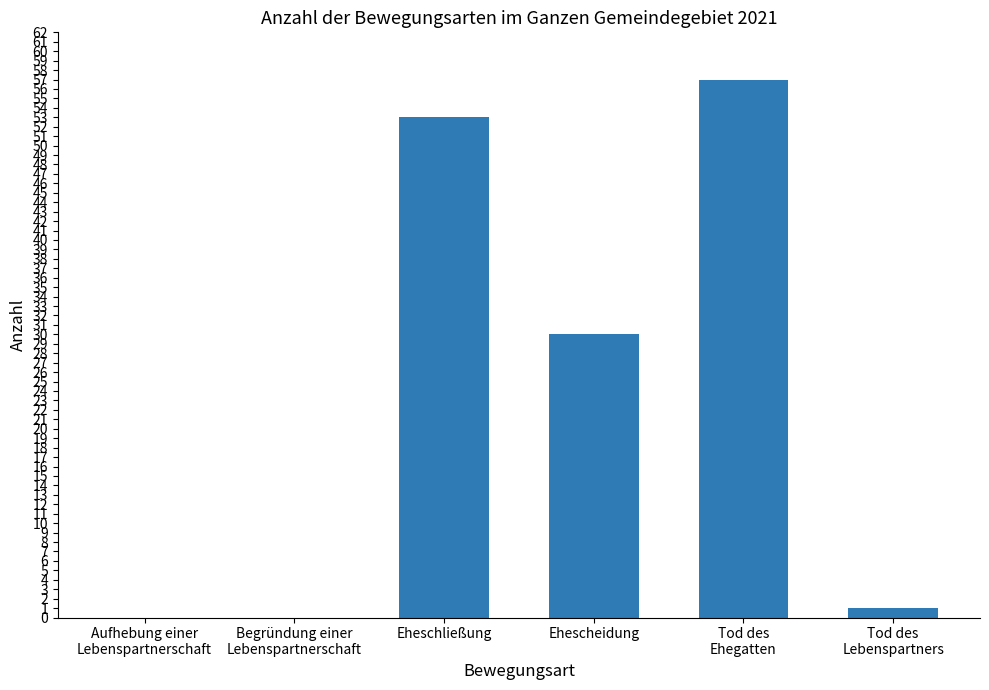

What is the sum of all values?

141